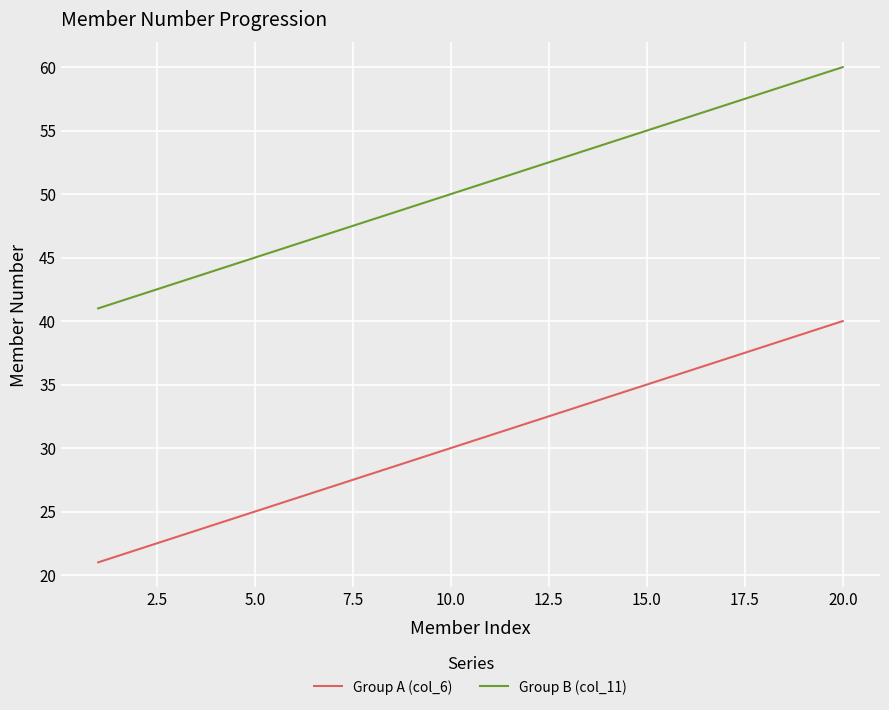

What is the sum of all Group B (col_11) values?

1010